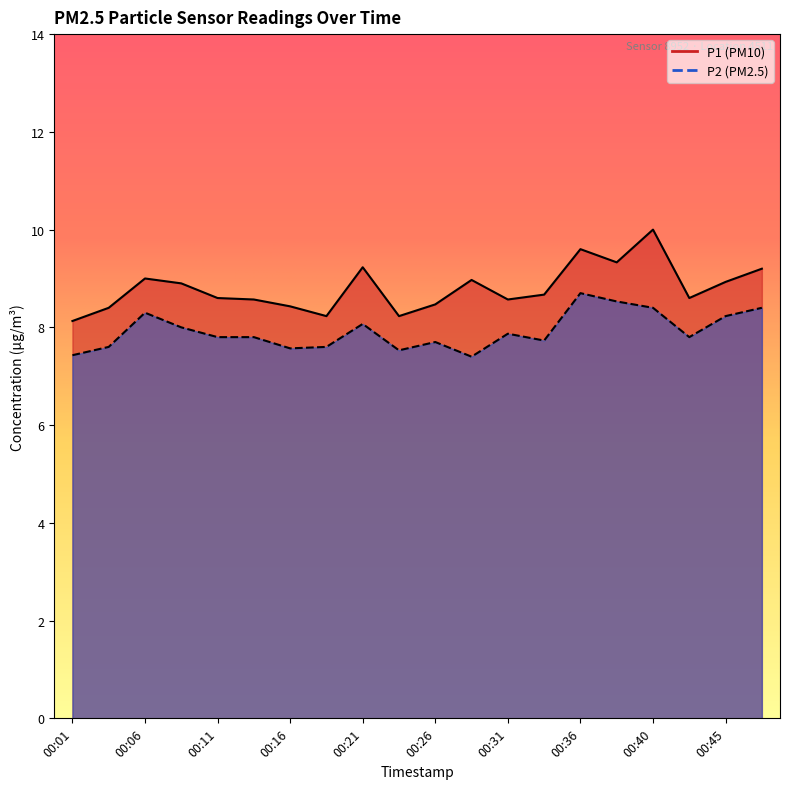

What is the highest value of the P1 series?

10.0